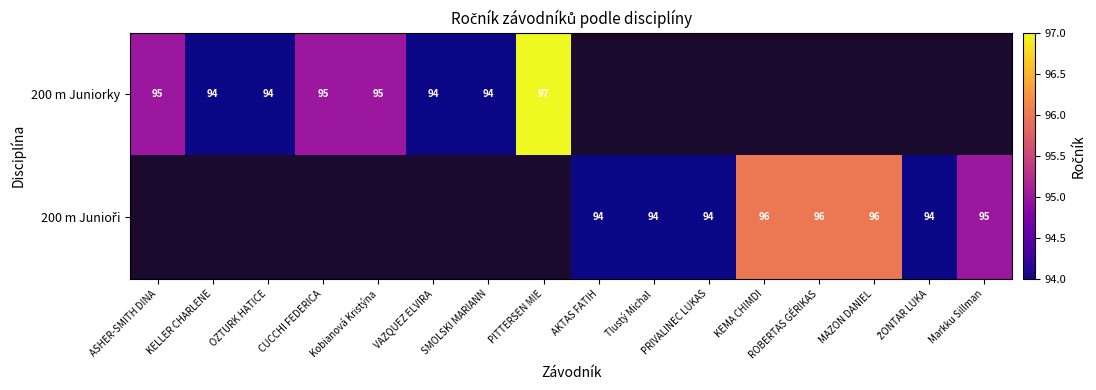

Which series has the widest spread of values?

200 m Juniorky